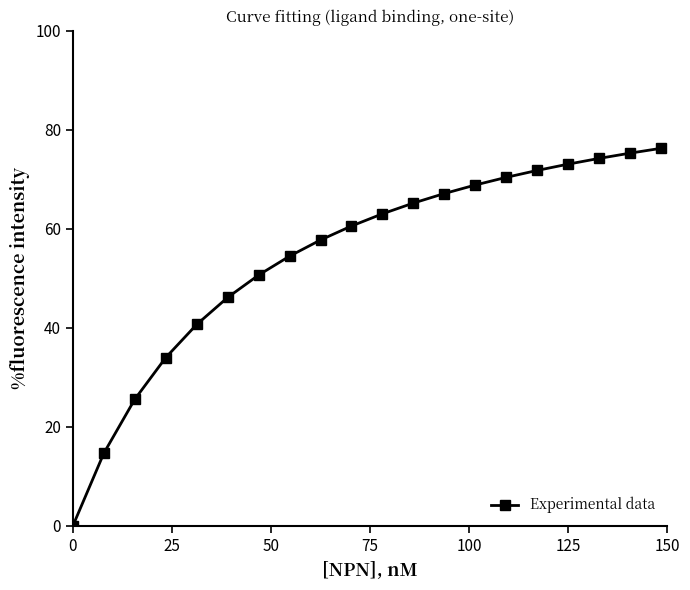

What is the sum of all values?

1089.7